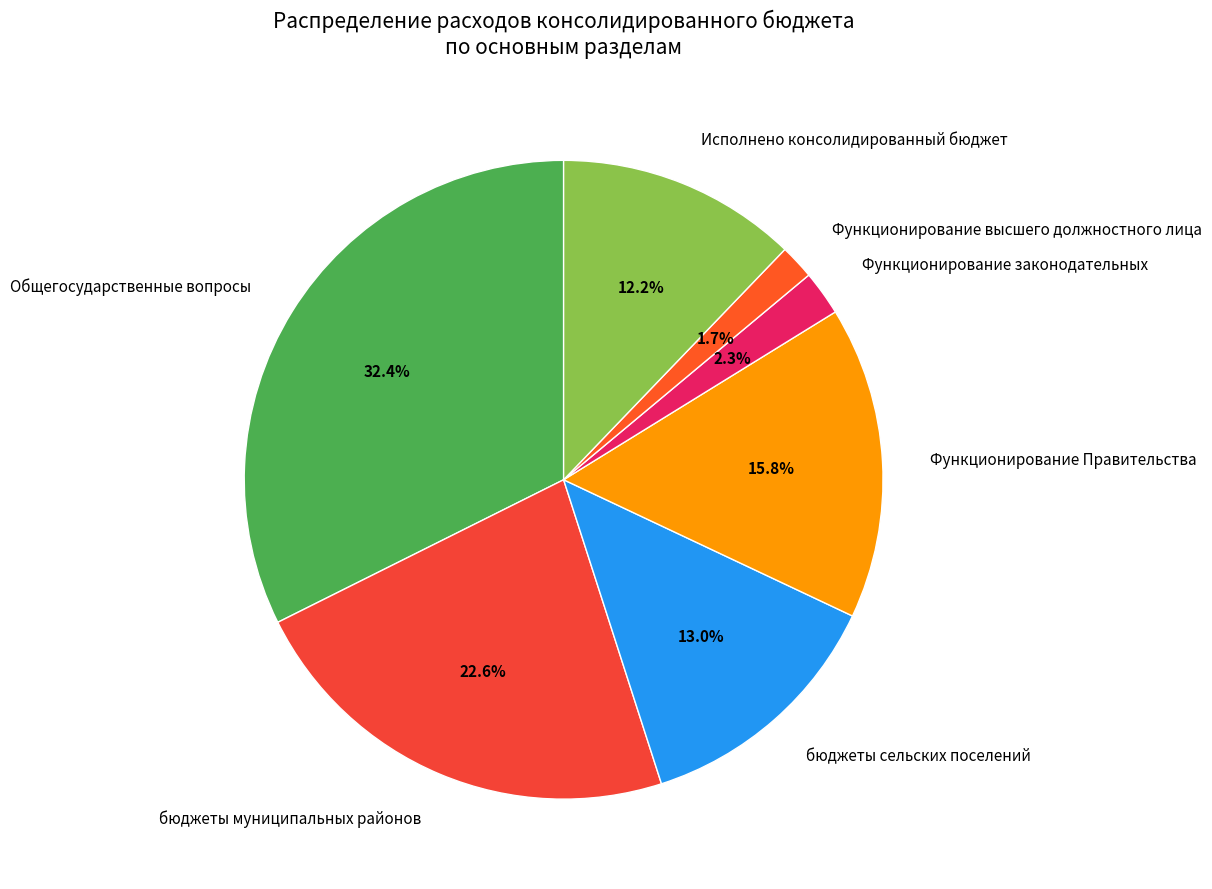

The Функционирование Правительства slice represents 16% of the pie. True or false?

True